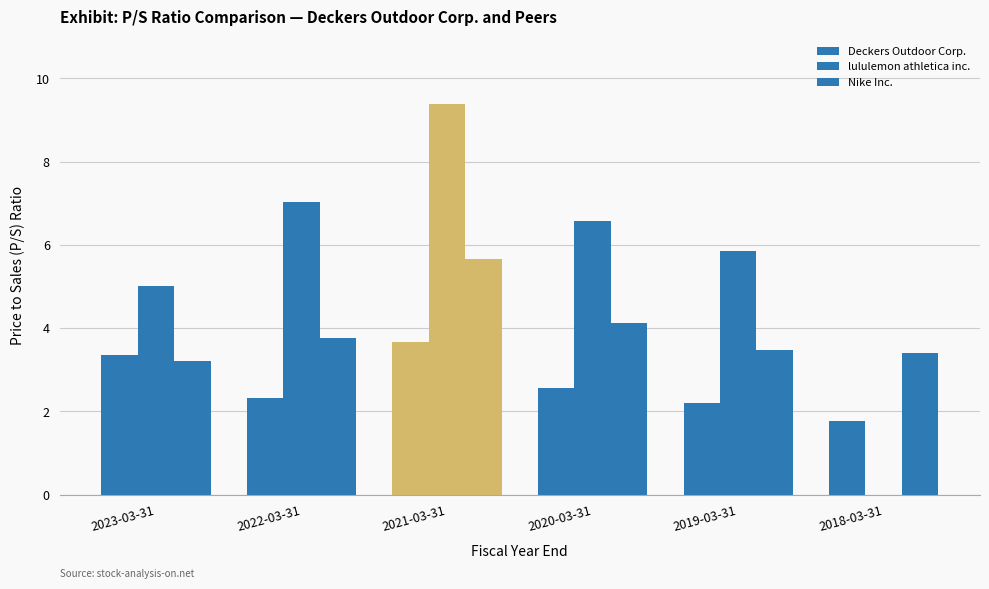

What is the sum of all Deckers Outdoor Corp. values?

15.8